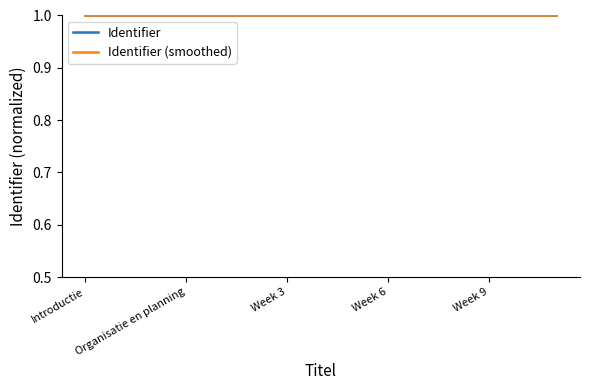

What is the lowest value of the Identifier (smoothed) series?

1.0